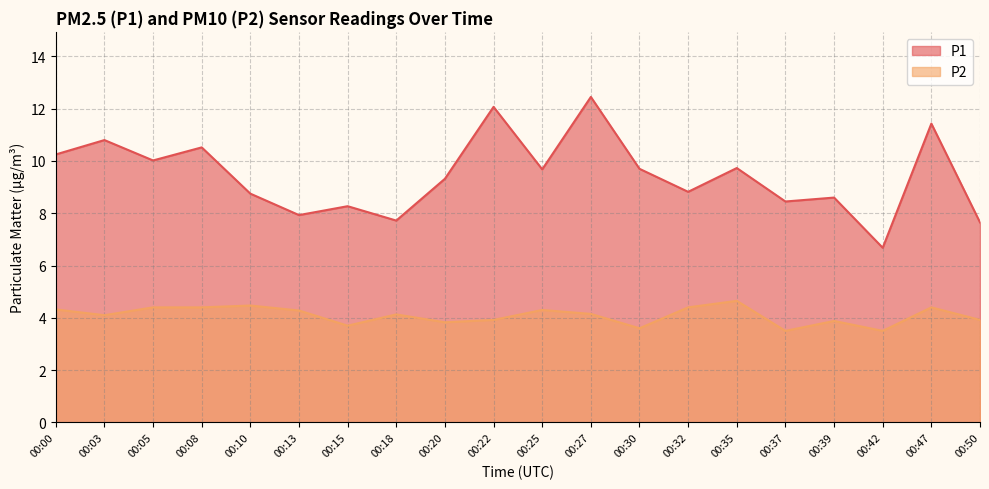

Which category has the highest value across all series?

00:27